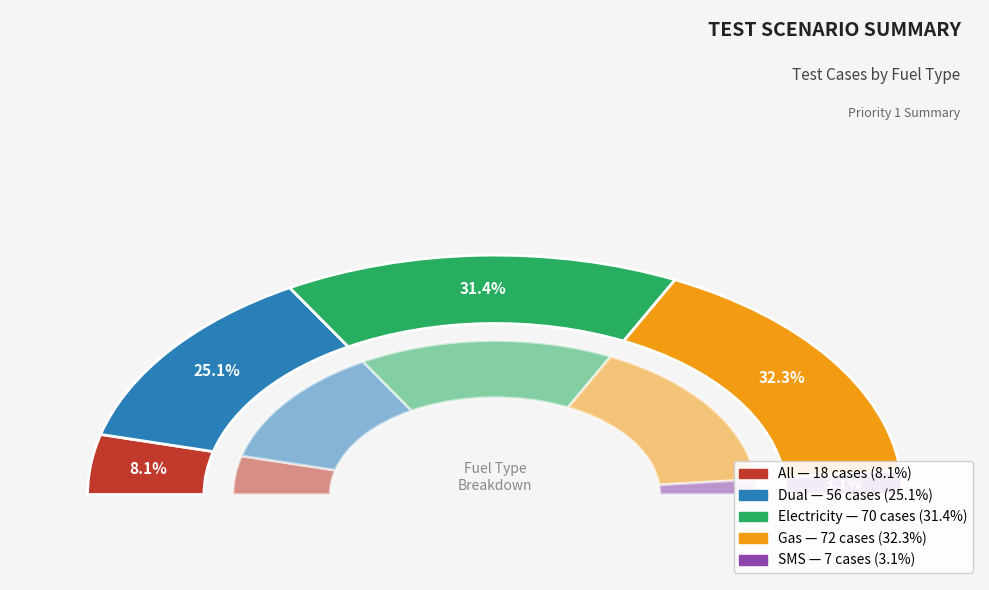

Is it true that Dual is 39% of the pie?

False